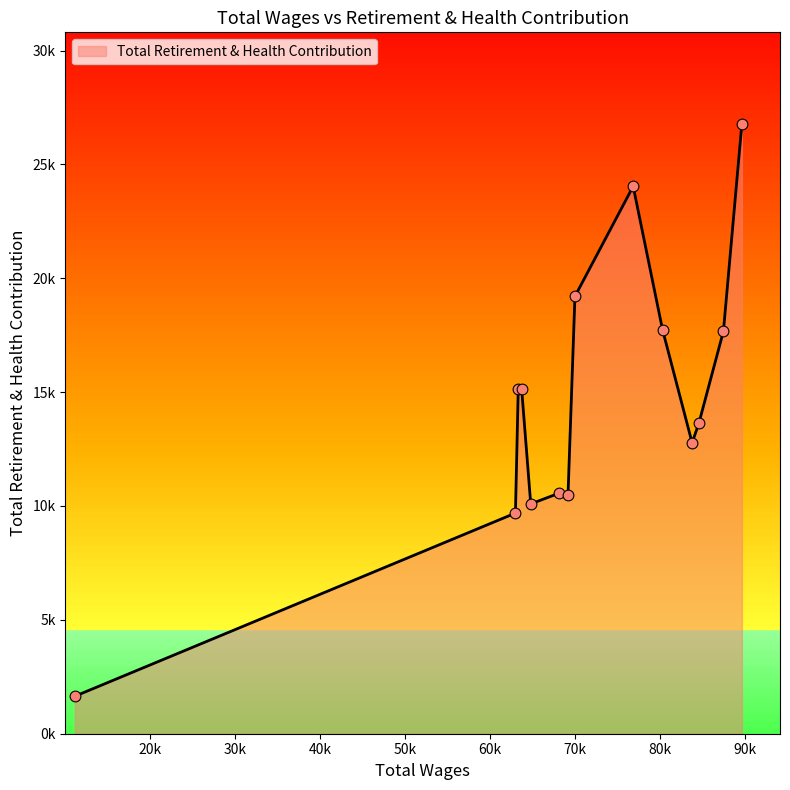

What is the change in value from 83783.0 to 70005.0?

+6428